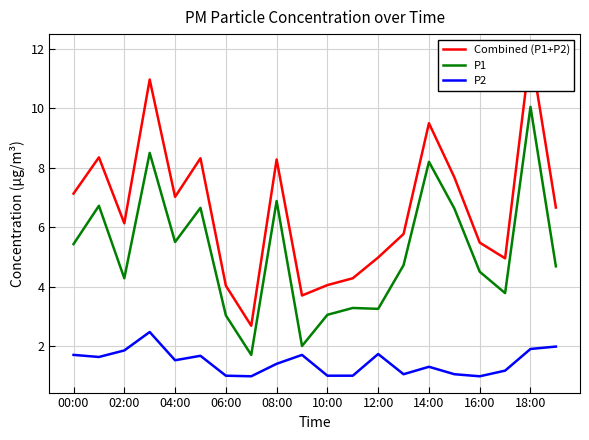

What is the highest value of the P1 series?

10.1